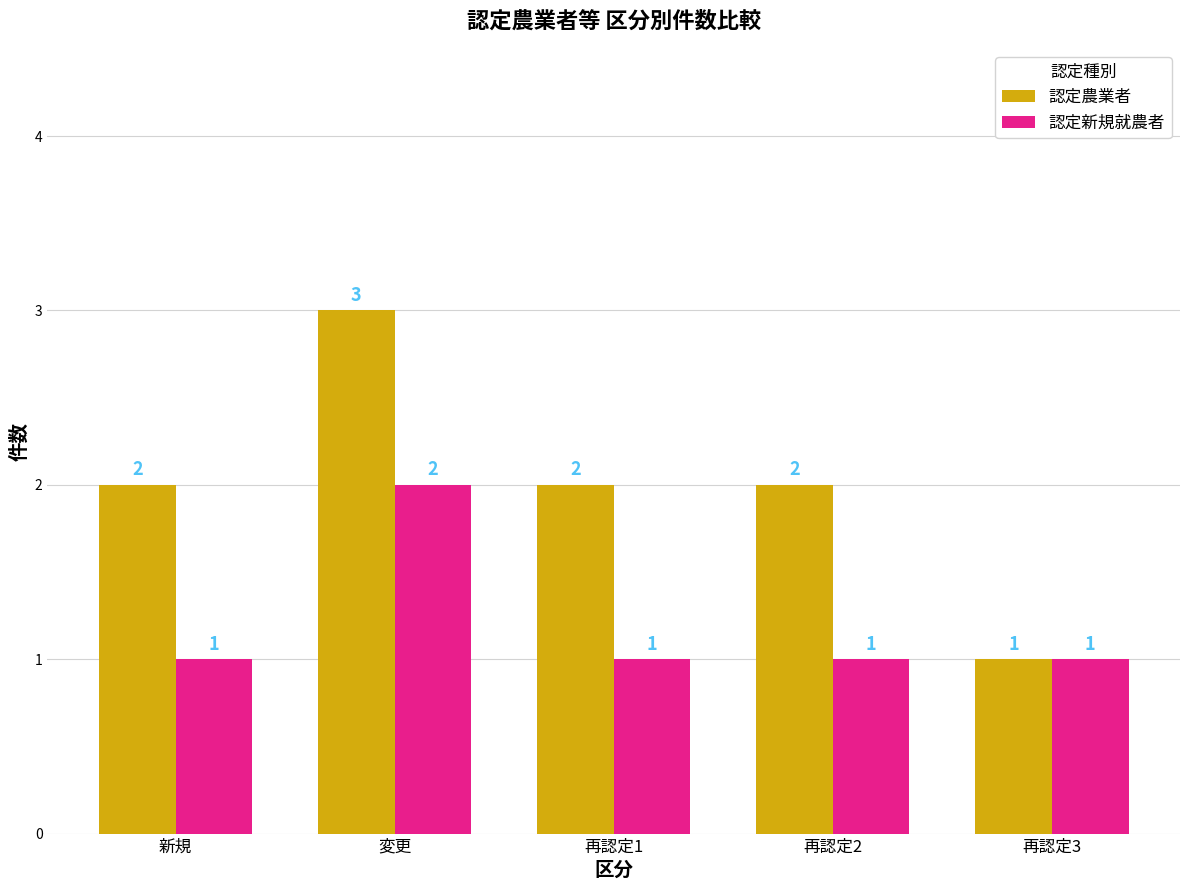

What is the label of the 2nd bar from the left?

変更